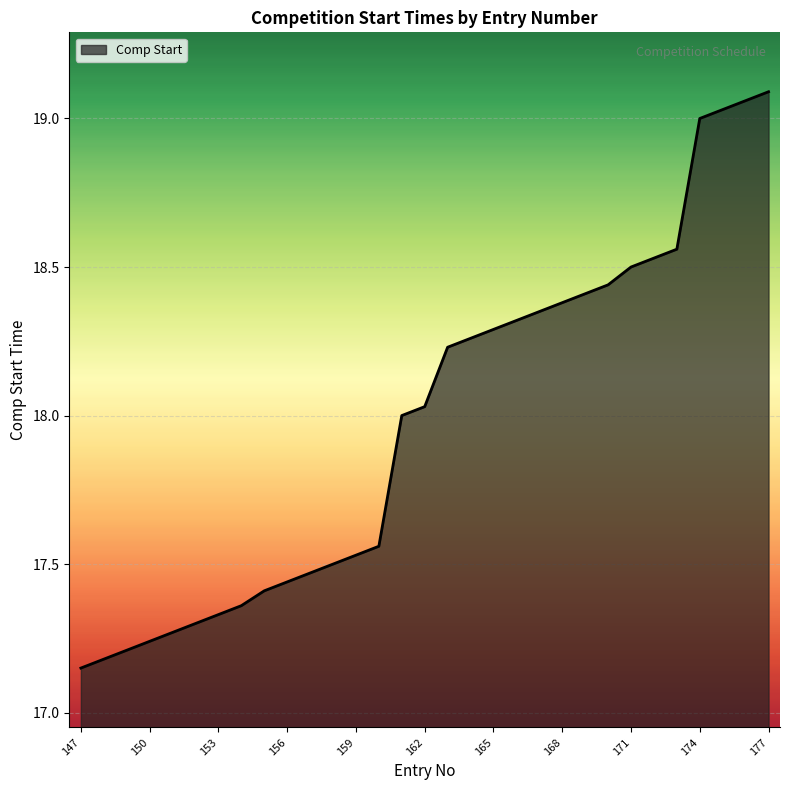

What is the sum of all values?

557.4